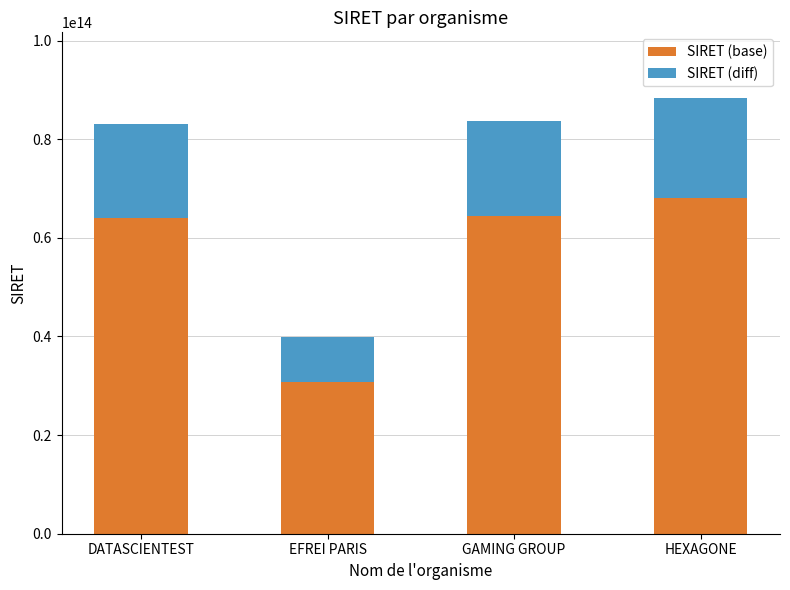

The value of SIRET (base) at EFREI PARIS is 16441358105658.2. True or false?

False